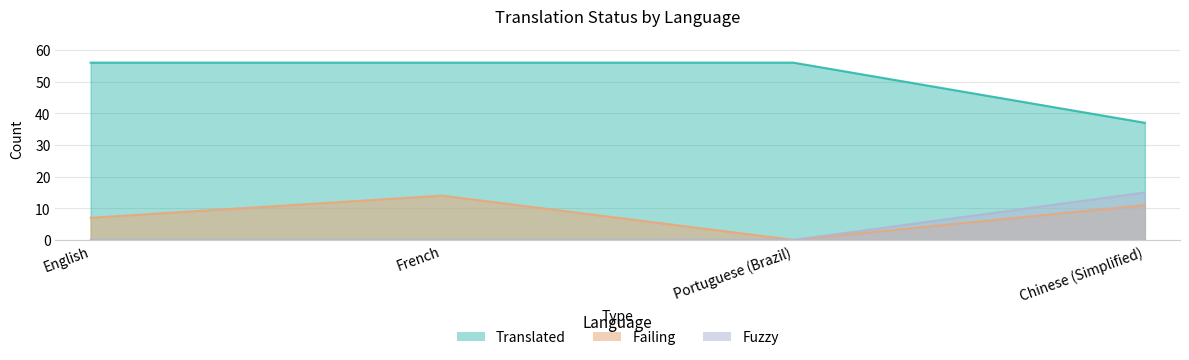

Reading left to right, transcribe all the data shown in this chart.

translated: 56	56	56	37
failing: 7	14	0	11
fuzzy: 0	0	0	15